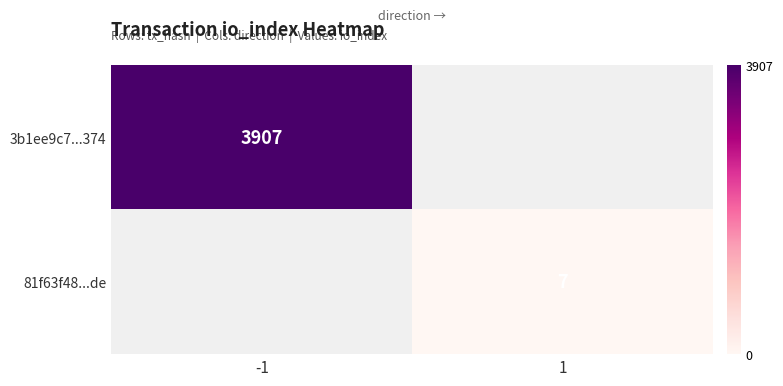

Between 1 and -1, which is larger?

-1